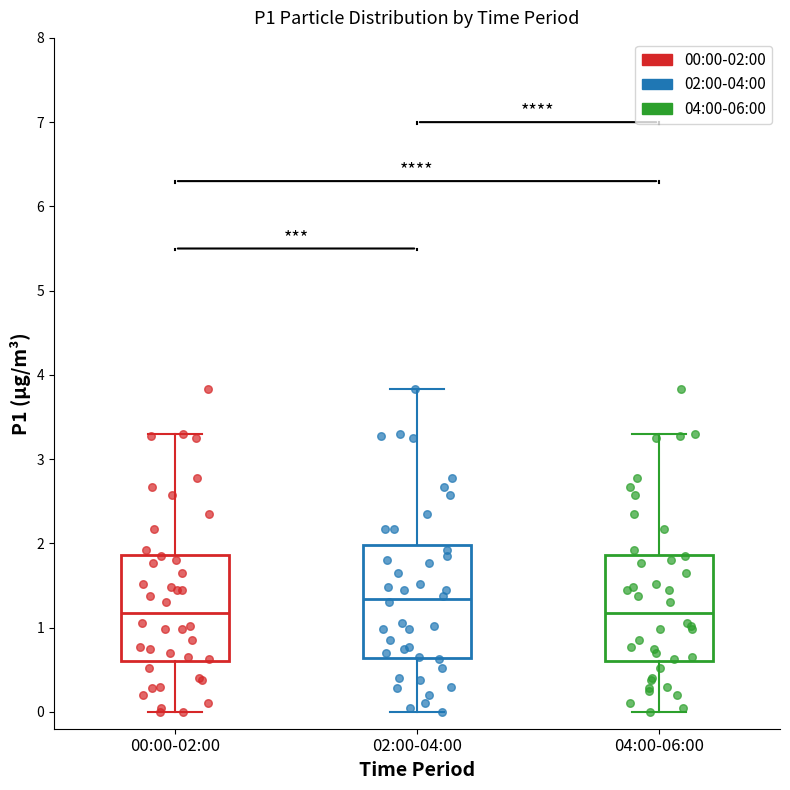

Reading left to right, transcribe this box plot: for each box, give where its median line is, the range the box spans, and where its two whiskers end, as read against the y-axis. The values are not printed on the chart, so give them approximately, as read against the axis.

00:00-02:00: median 1.2, box 0.6 to 1.9, whiskers 0.0 to 3.3
02:00-04:00: median 1.3, box 0.6 to 2.0, whiskers 0.0 to 3.8
04:00-06:00: median 1.2, box 0.6 to 1.9, whiskers 0.0 to 3.3